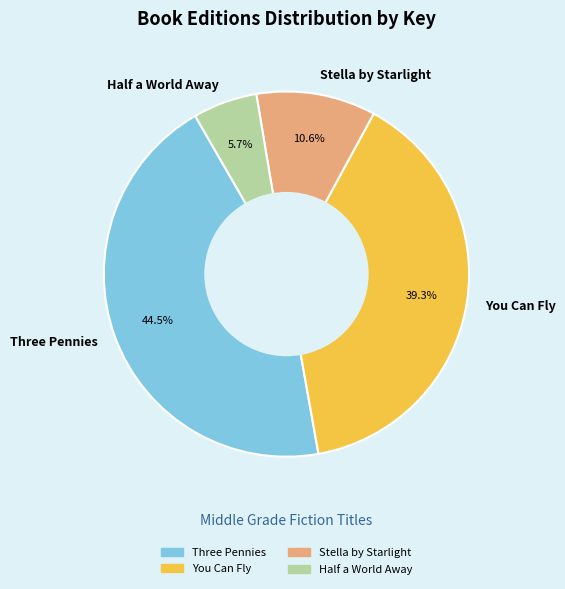

To the nearest percent, what portion does You Can Fly represent?

39%